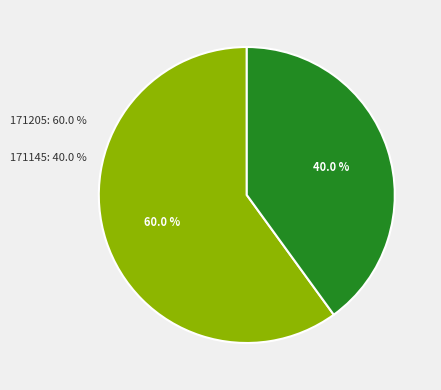

Between 171145 and 171205, which is larger?

171205